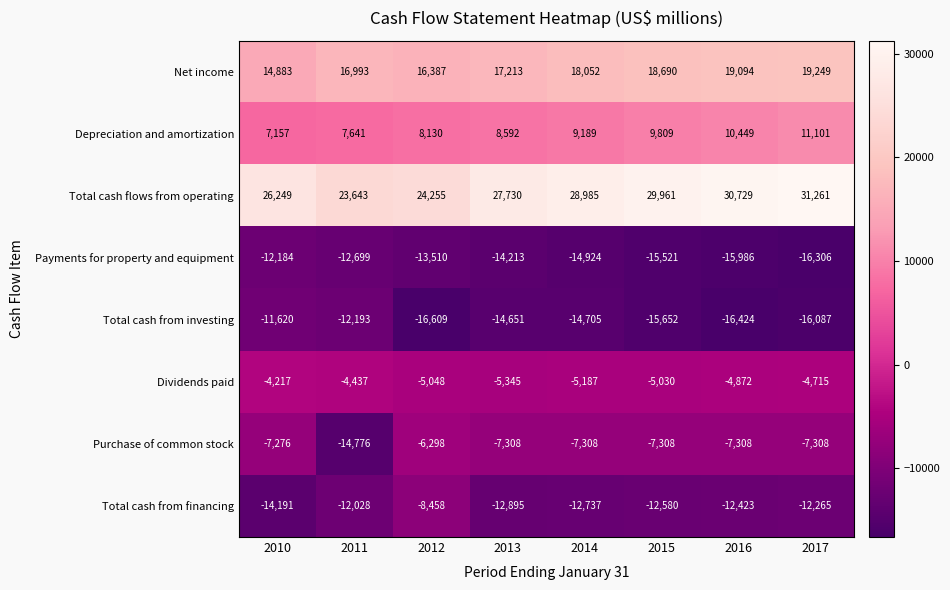

What is the spread (max minus min) of values at 2017?

47567